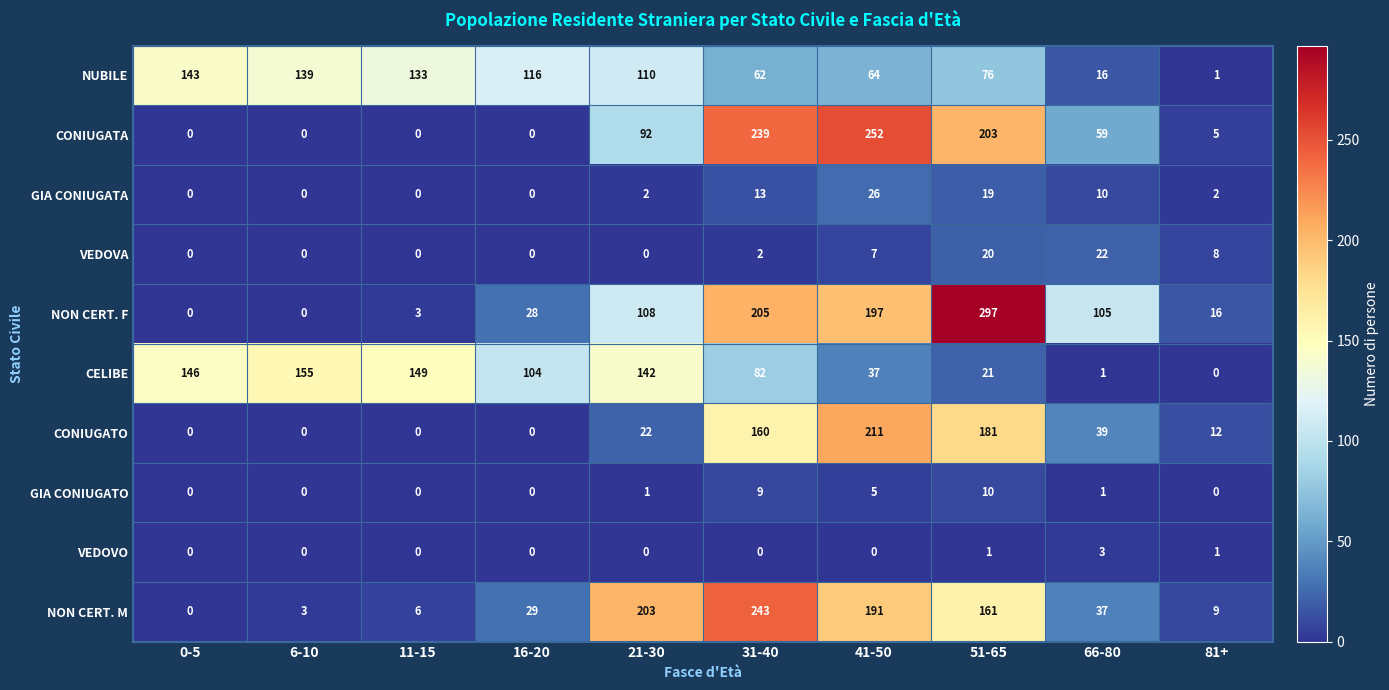

What is the total value across all series at 31-40?

1015